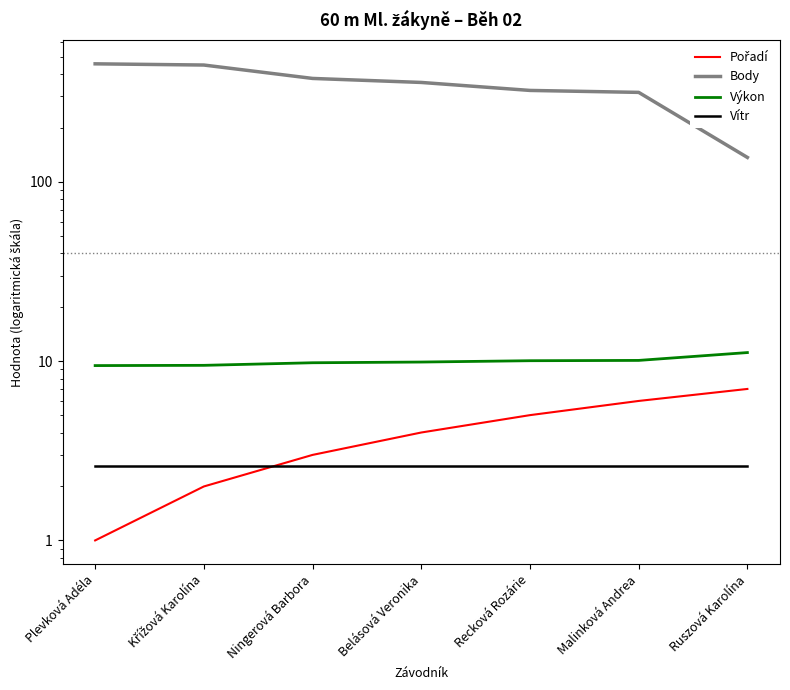

How many values in the Pořadí series exceed 4?

3